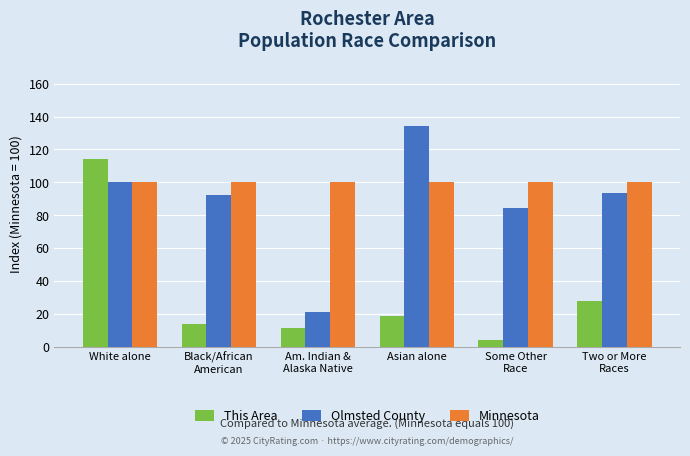

Which series has the largest total across all categories?

Minnesota